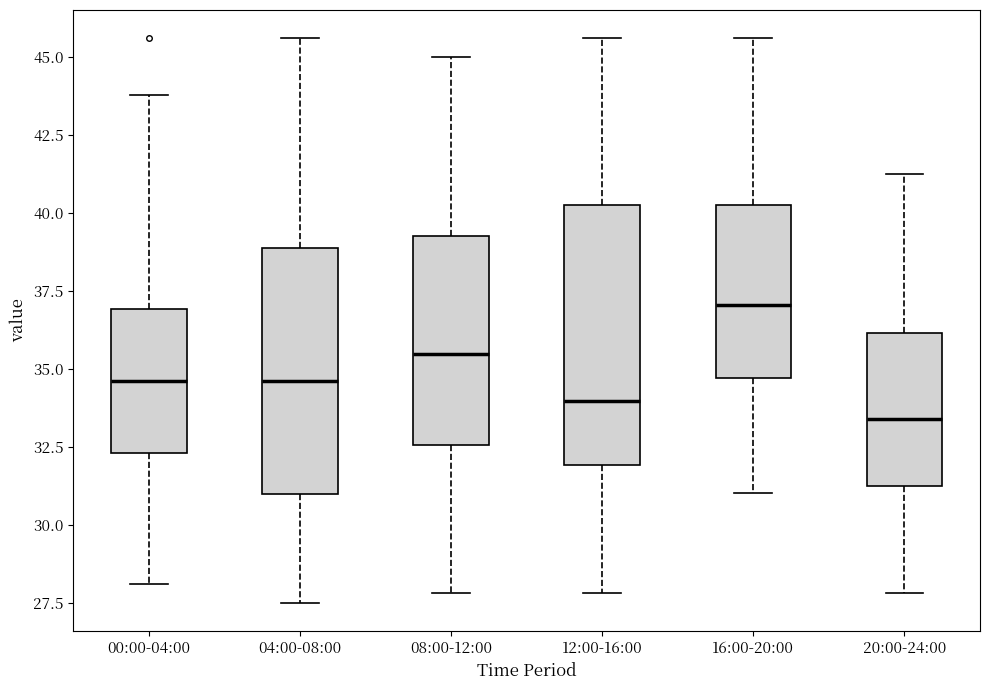

Where does the upper whisker of the box for 08:00-12:00 end on the y-axis? The values are not printed on the chart, so give them approximately, as read against the axis.

45.0